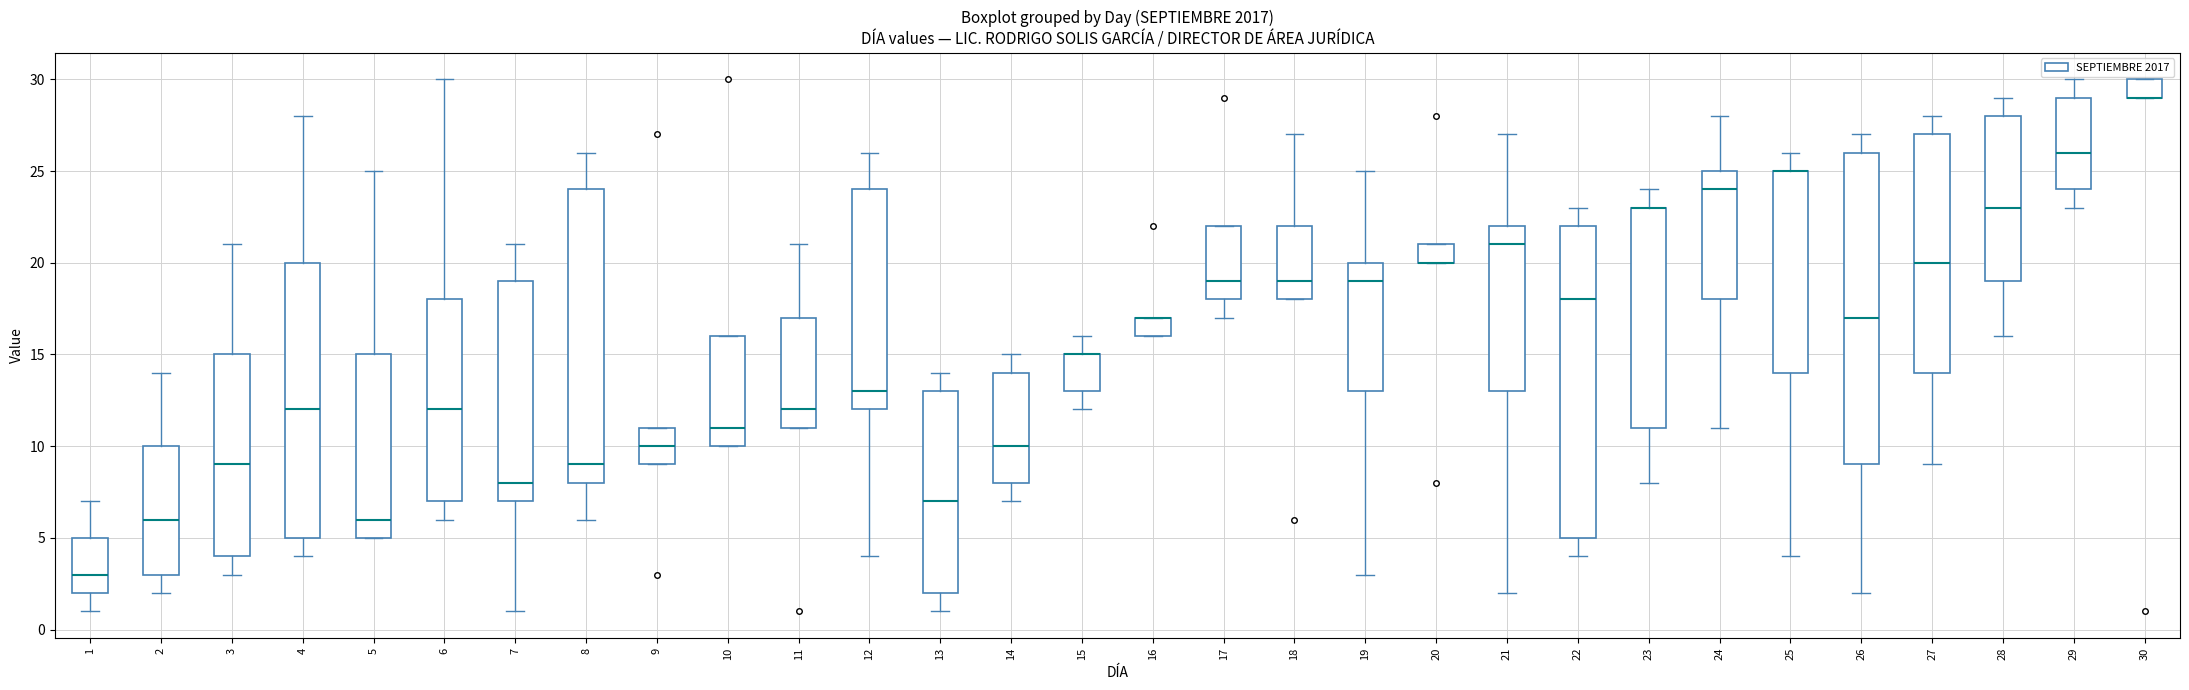

Reading left to right, transcribe this box plot: for each box, give where its median line is, the range the box spans, and where its two whiskers end, as read against the y-axis. The values are not printed on the chart, so give them approximately, as read against the axis.

1: median 3, box 2 to 5, whiskers 1 to 7
2: median 6, box 3 to 10, whiskers 2 to 14
3: median 9, box 4 to 15, whiskers 3 to 21
4: median 12, box 5 to 20, whiskers 4 to 28
5: median 6, box 5 to 15, whiskers 5 to 25
6: median 12, box 7 to 18, whiskers 6 to 30
7: median 8, box 7 to 19, whiskers 1 to 21
8: median 9, box 8 to 24, whiskers 6 to 26
9: median 10, box 9 to 11, whiskers 9 to 11
10: median 11, box 10 to 16, whiskers 10 to 16
11: median 12, box 11 to 17, whiskers 11 to 21
12: median 13, box 12 to 24, whiskers 4 to 26
13: median 7, box 2 to 13, whiskers 1 to 14
14: median 10, box 8 to 14, whiskers 7 to 15
15: median 15 (drawn on the box's upper edge), box 13 to 15, whiskers 12 to 16
16: median 17 (drawn on the box's upper edge), box 16 to 17, whiskers 16 to 17
17: median 19, box 18 to 22, whiskers 17 to 22
18: median 19, box 18 to 22, whiskers 18 to 27
19: median 19, box 13 to 20, whiskers 3 to 25
20: median 20 (drawn on the box's lower edge), box 20 to 21, whiskers 20 to 21
21: median 21, box 13 to 22, whiskers 2 to 27
22: median 18, box 5 to 22, whiskers 4 to 23
23: median 23 (drawn on the box's upper edge), box 11 to 23, whiskers 8 to 24
24: median 24, box 18 to 25, whiskers 11 to 28
25: median 25 (drawn on the box's upper edge), box 14 to 25, whiskers 4 to 26
26: median 17, box 9 to 26, whiskers 2 to 27
27: median 20, box 14 to 27, whiskers 9 to 28
28: median 23, box 19 to 28, whiskers 16 to 29
29: median 26, box 24 to 29, whiskers 23 to 30
30: median 29 (drawn on the box's lower edge), box 29 to 30, whiskers 29 to 30